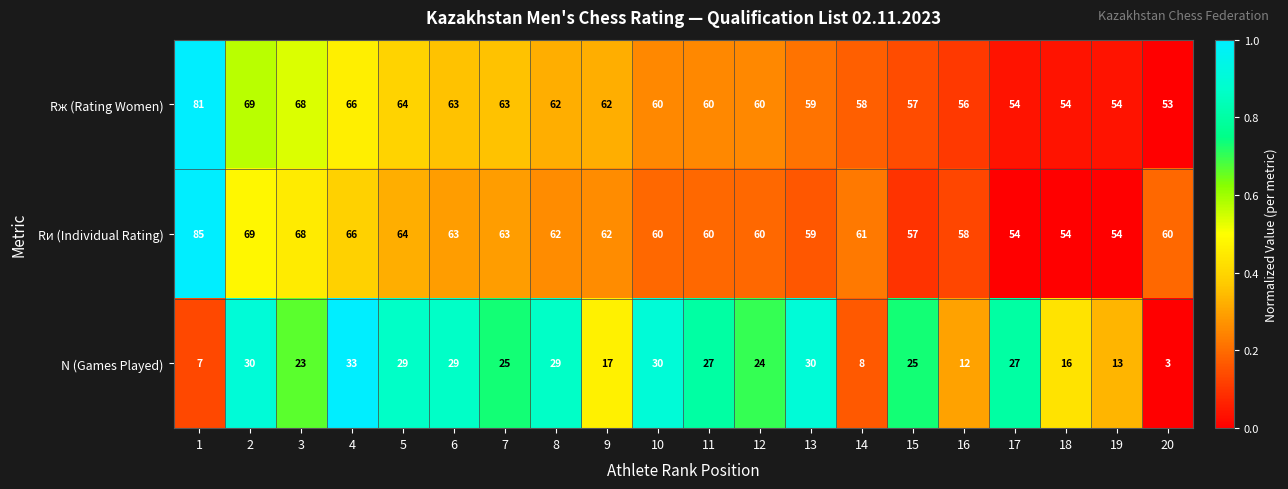

Which series has the largest total across all categories?

Rи (Individual Rating)